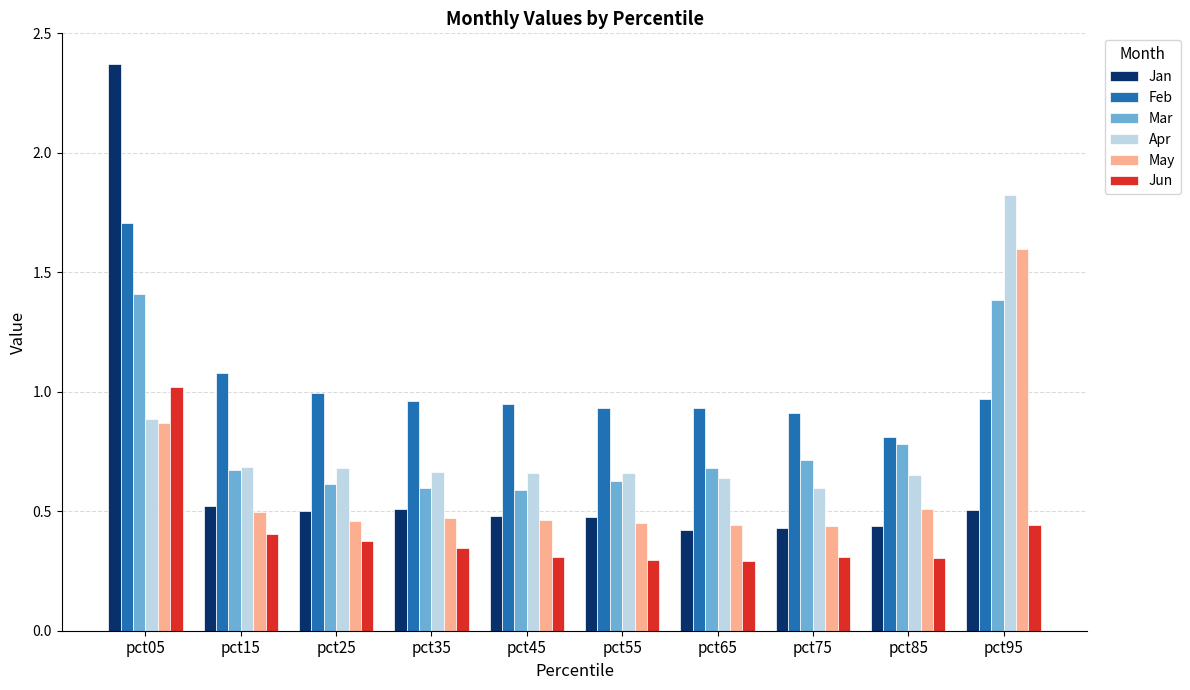

The Feb series shows 1.7 at pct05. True or false?

True